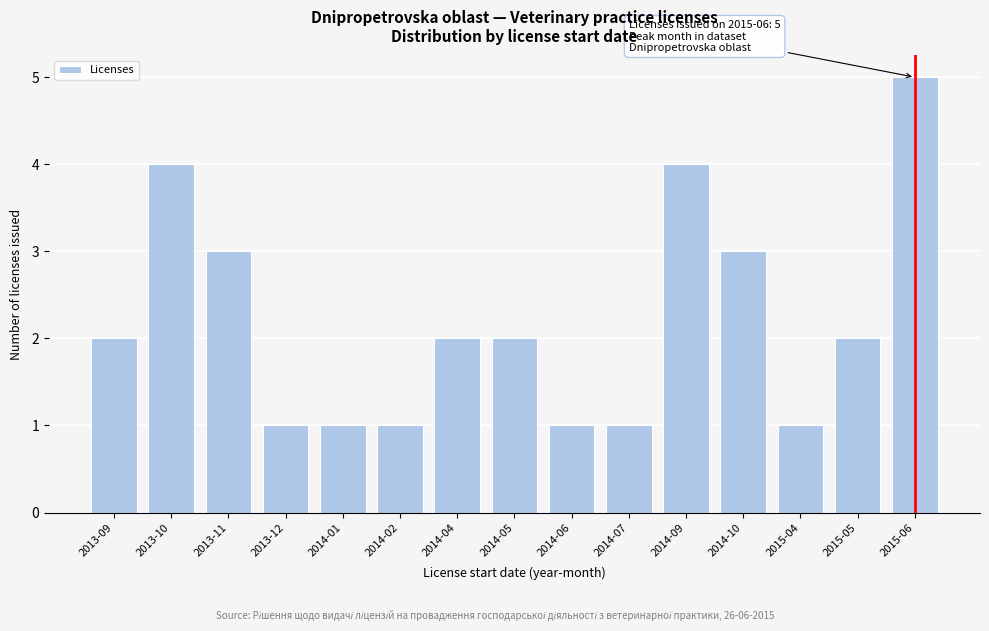

Reading left to right, what are all the values shown in this chart?

2013-09=2	2013-10=4	2013-11=3	2013-12=1	2014-01=1	2014-02=1	2014-04=2	2014-05=2	2014-06=1	2014-07=1	2014-09=4	2014-10=3	2015-04=1	2015-05=2	2015-06=5